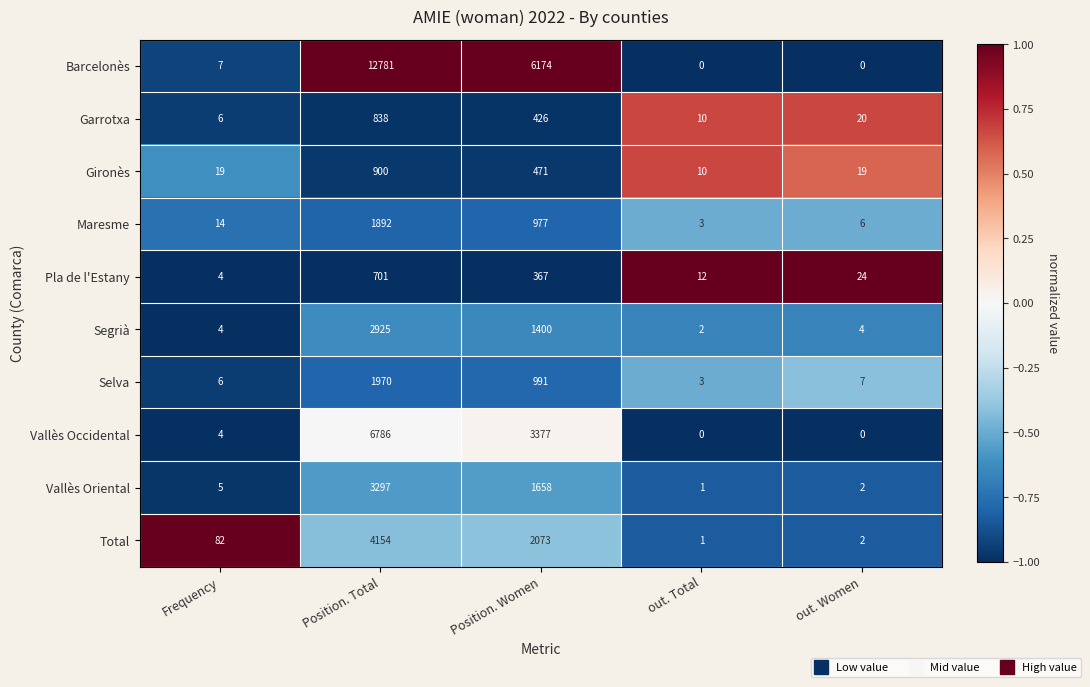

List the labels in order of Maresme value, smallest first.

out. Total, out. Women, Frequency, Position. Women, Position. Total